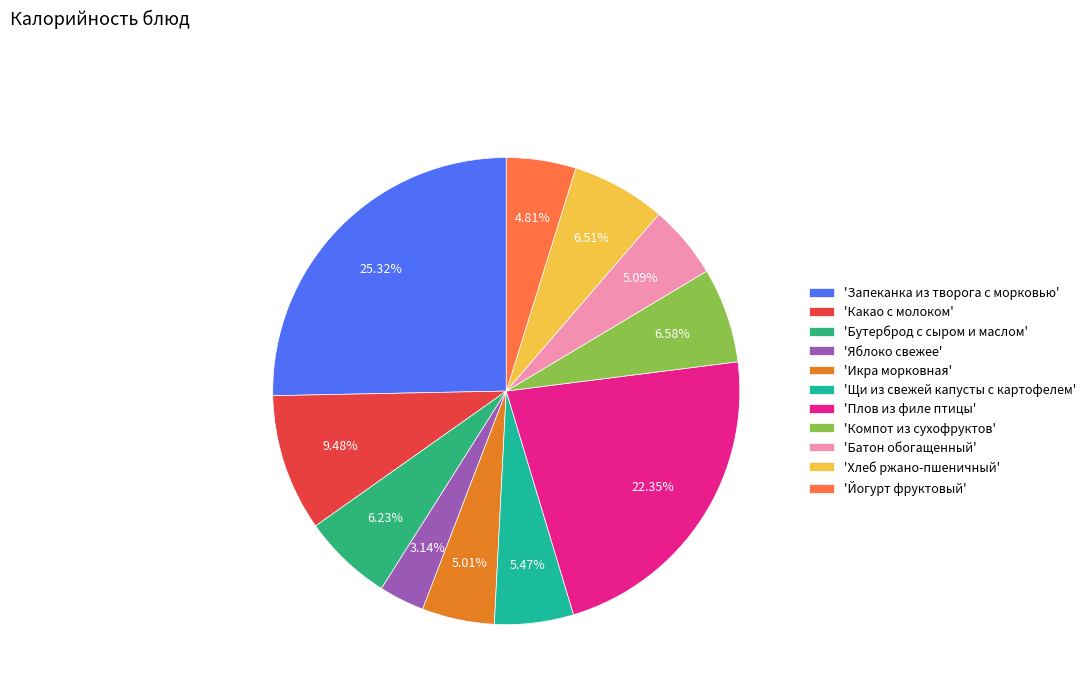

Is there a majority slice in this chart?

No